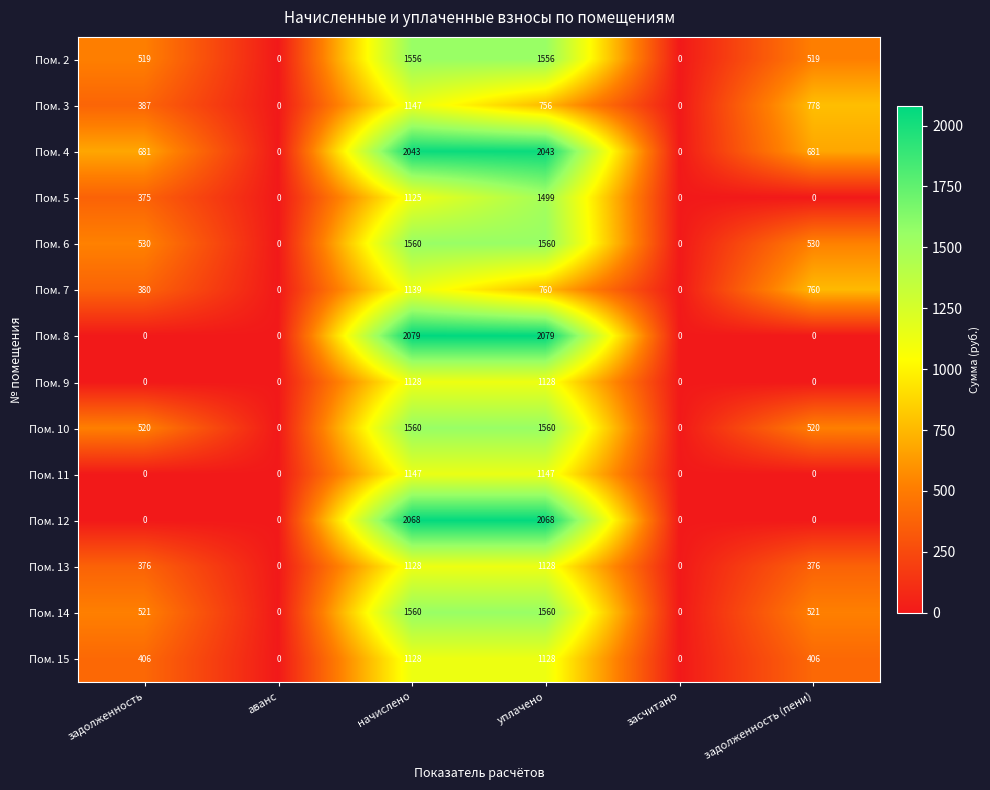

The value of Пом. 15 at задолженность is 406. True or false?

True